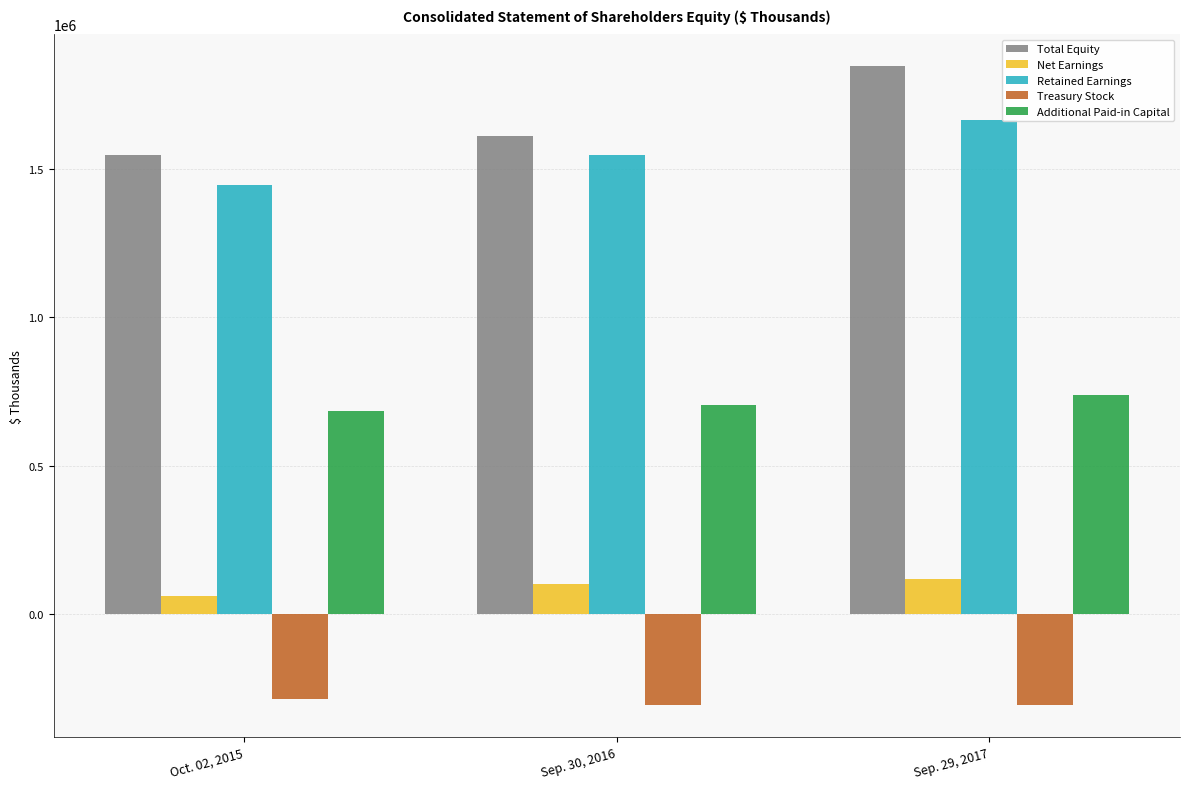

At which category is the sum across all series the highest?

Sep. 29, 2017